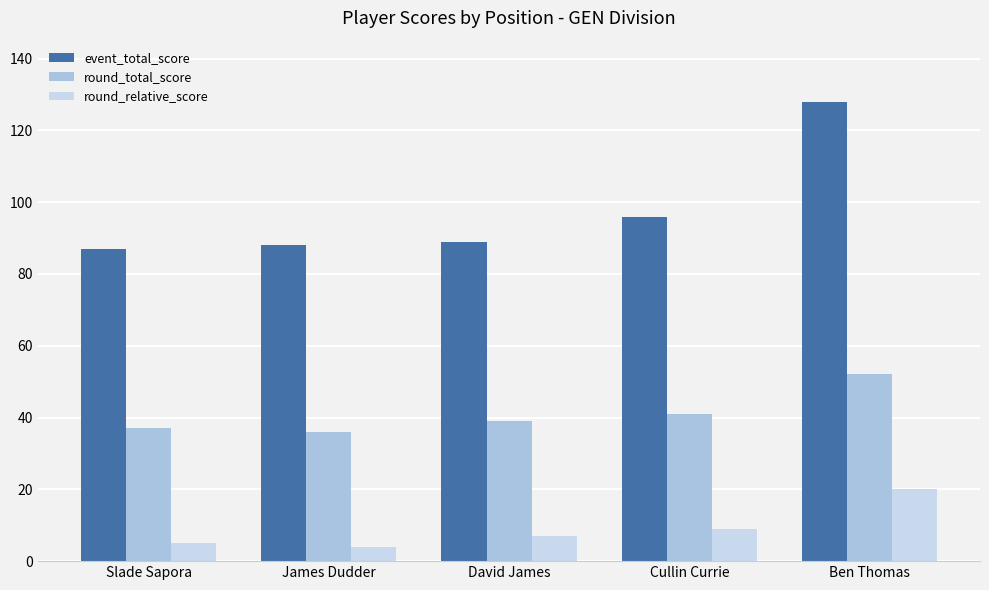

What is the sum of the round_total_score values at James Dudder and Ben Thomas?

88